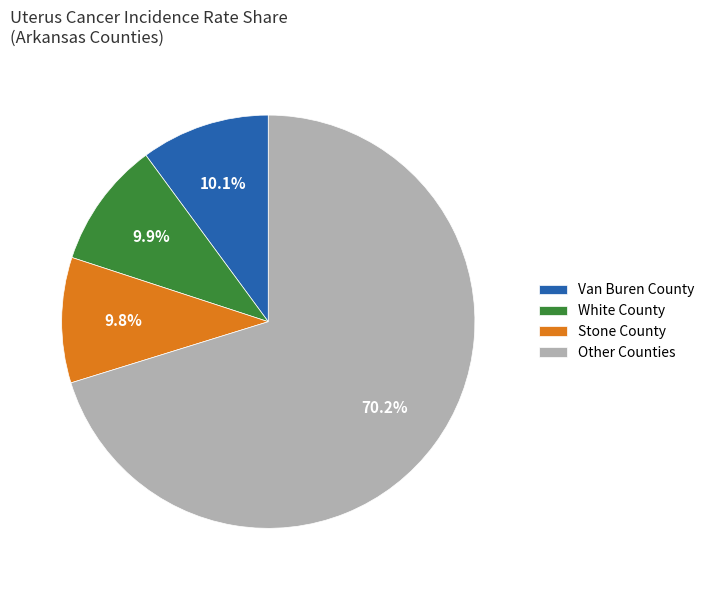

To the nearest percent, what is the average slice percentage?

25%